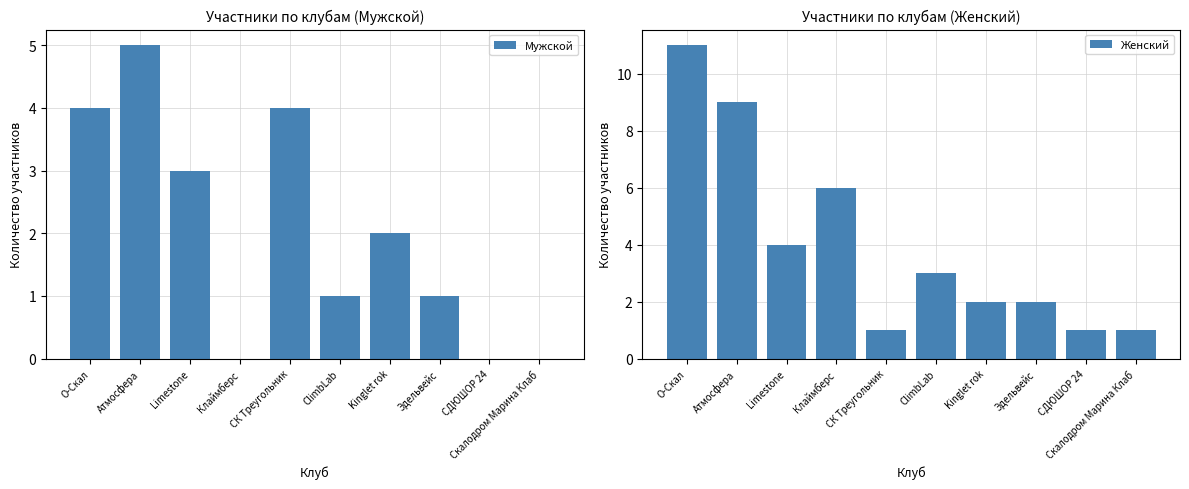

Rank the categories by Мужской value from highest to lowest.

Атмосфера, О-Скал, СК Треугольник, Limestone, Kinglet rok, ClimbLab, Эдельвейс, Клаймберс, СДЮШОР 24, Скалодром Марина Клаб